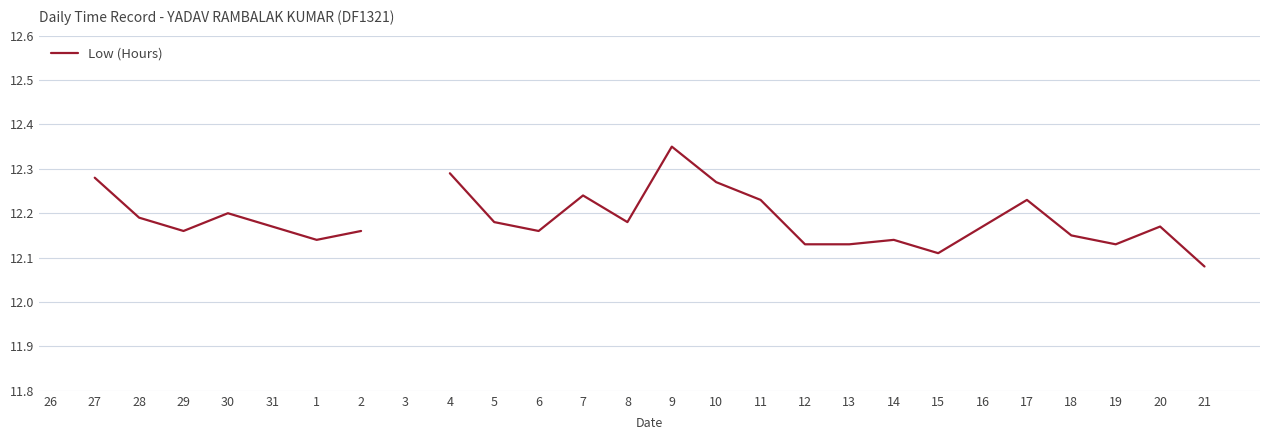

Between 4 and 21, which is larger?

4